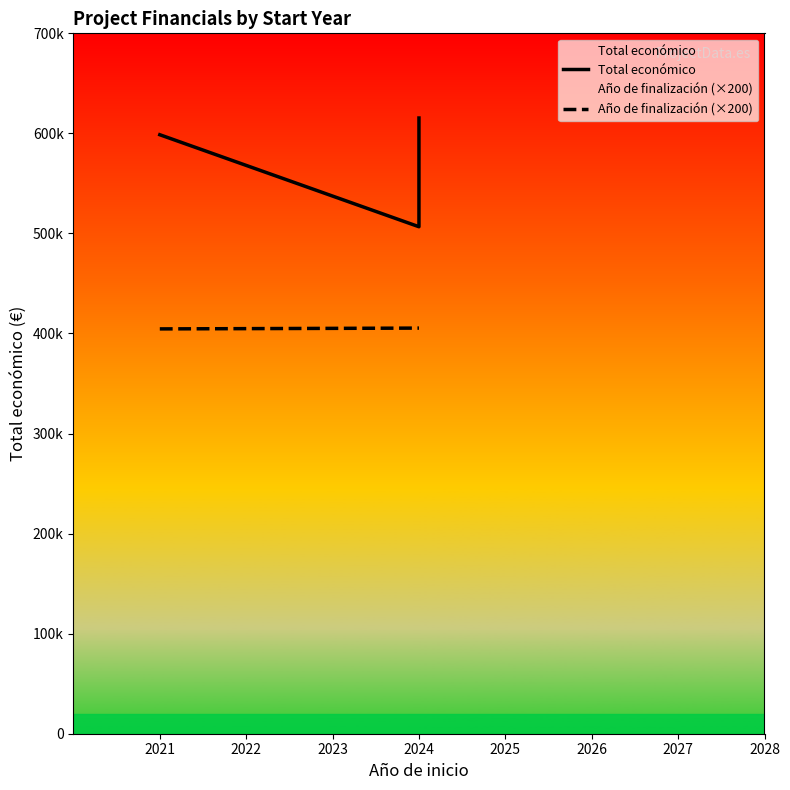

What is the difference between the second highest and minimum values in the Año de finalización (×200) series?

800